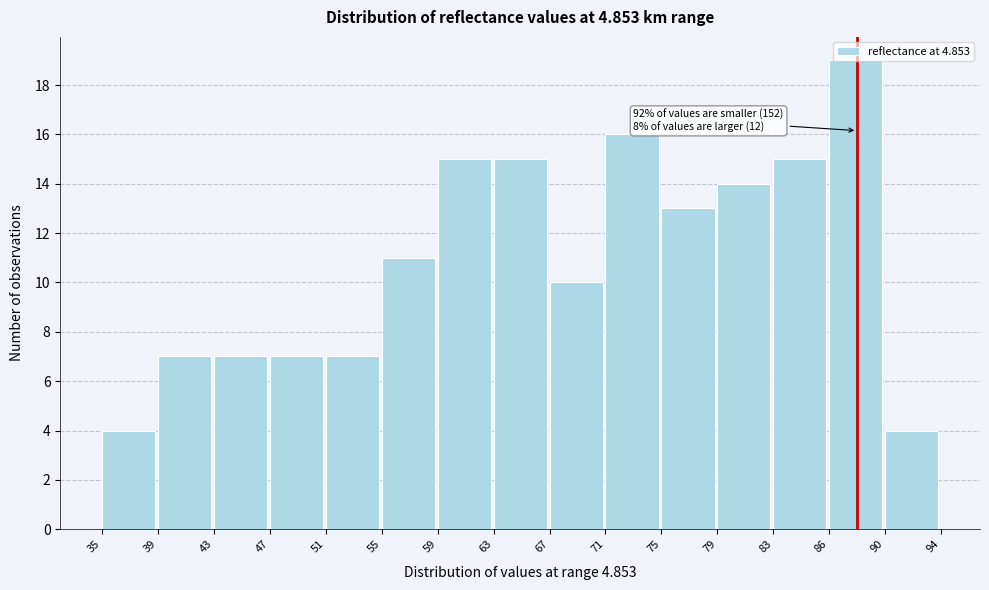

Which range on the x-axis has the tallest bar?

86 to 90